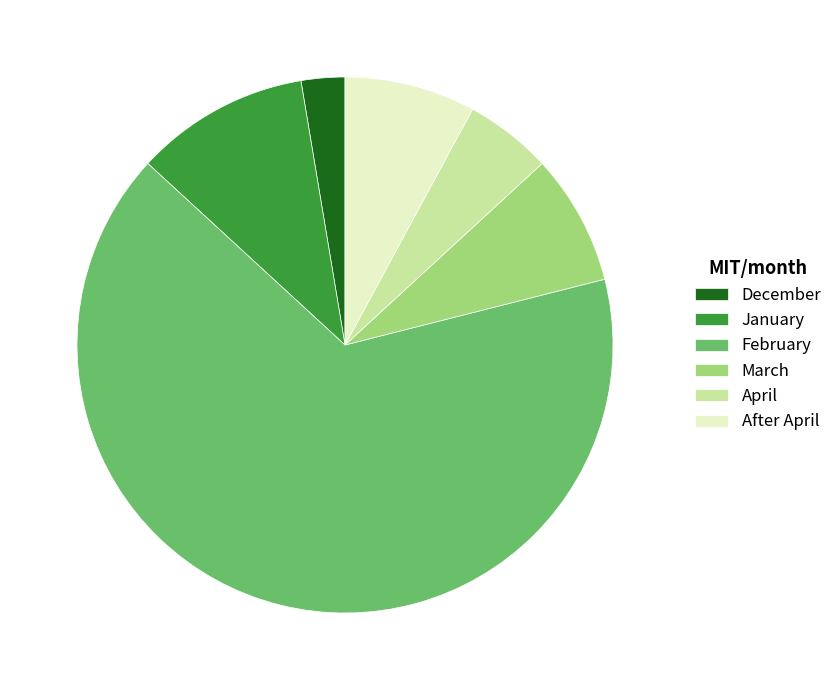

Does December represent more than half of the total?

No